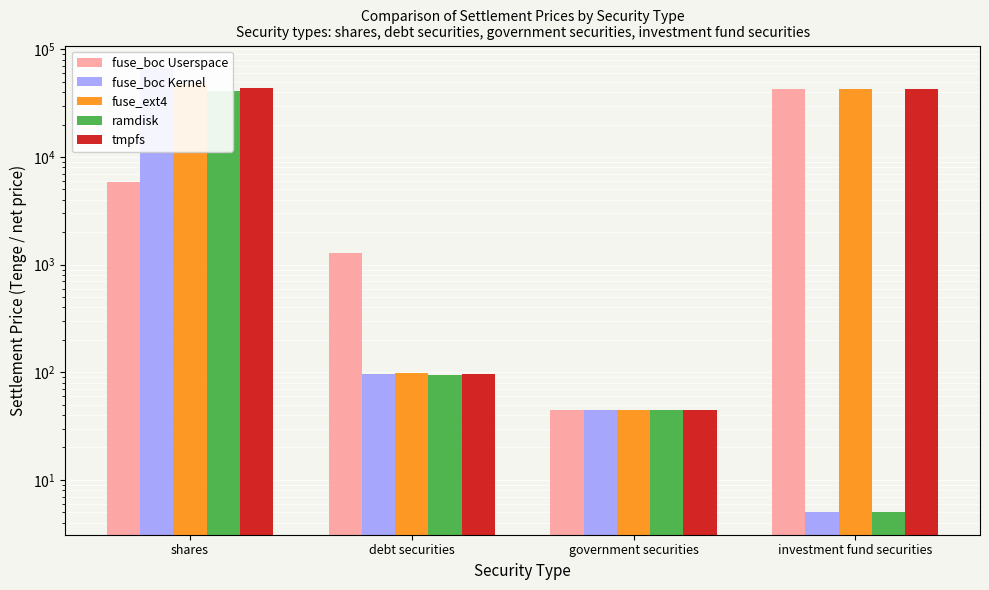

Reading left to right, what are all the values shown in this chart?

fuse_boc Userspace: shares=5880.9	debt securities=1272.0	government securities=44.4	investment fund securities=42770.4
fuse_boc Kernel: shares=67512.9	debt securities=95.4	government securities=44.4	investment fund securities=5.0
fuse_ext4: shares=47934.9	debt securities=98.2	government securities=44.4	investment fund securities=42770.4
ramdisk: shares=41187.4	debt securities=95.2	government securities=44.4	investment fund securities=5.0
tmpfs: shares=43555.2	debt securities=96.8	government securities=44.4	investment fund securities=42770.4